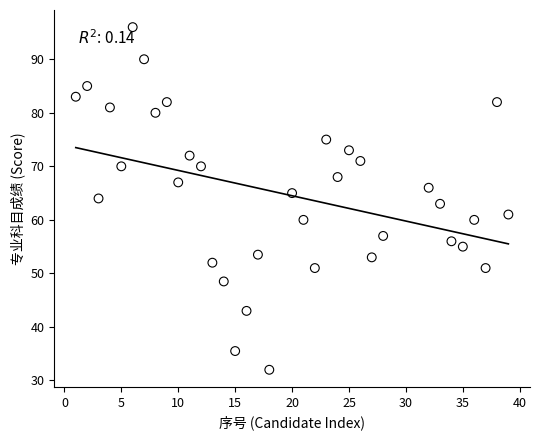

What is the range of Y values (max minus min)?

64.0